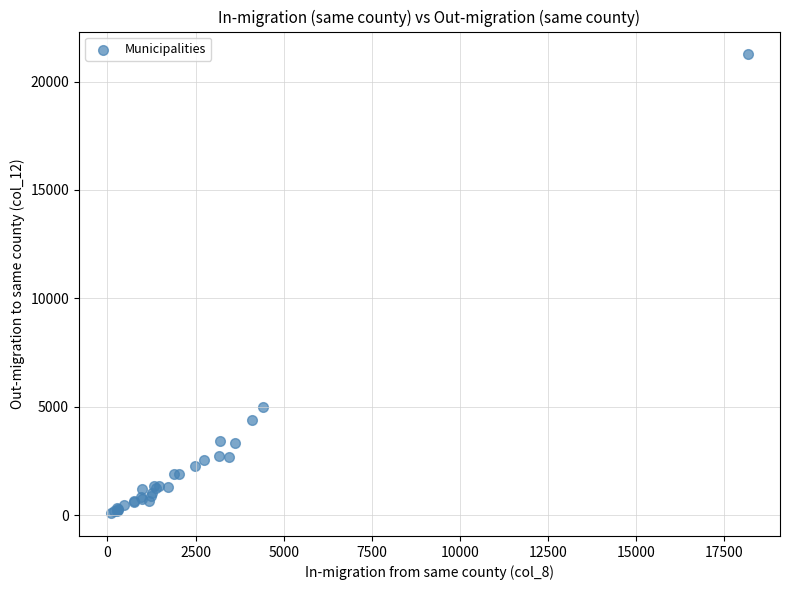

What Y value in the scatter plot is closest to 10673?

4987